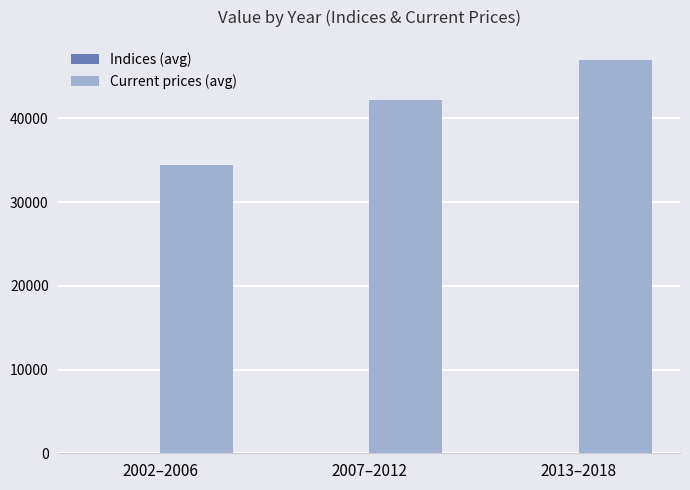

Where is Current prices (avg) nearest to the value 40762?

2007–2012